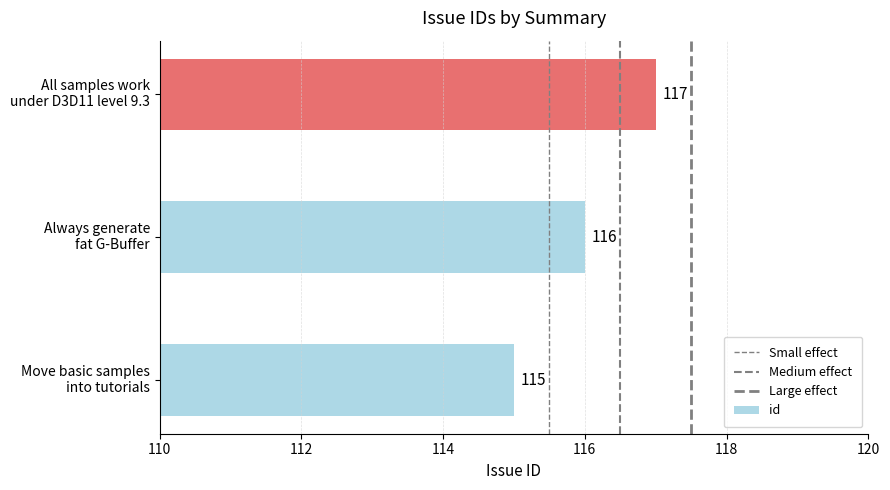

What is the sum of the values at Move basic samples
into tutorials and All samples work
under D3D11 level 9.3?

232